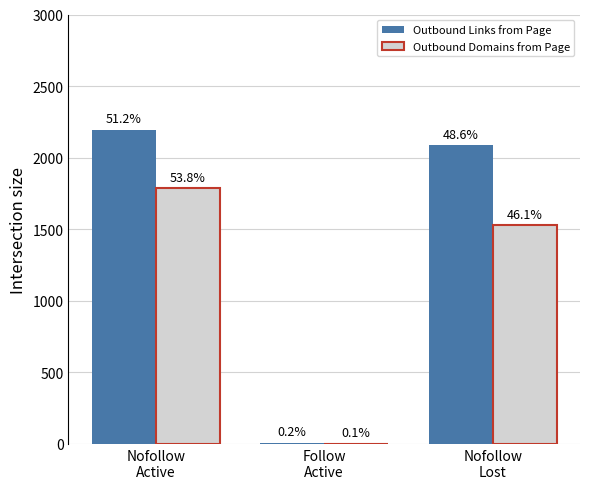

How many Outbound Domains from Page values are between 3 and 1785?

3